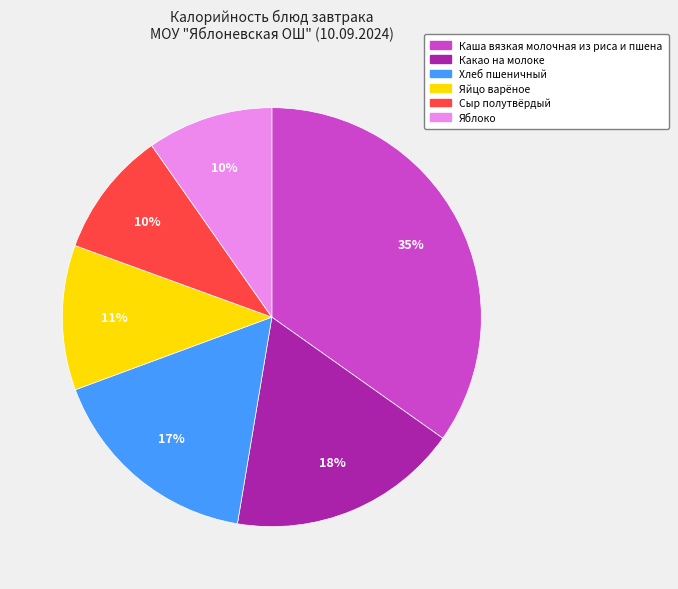

Count the number of slices in the pie.

6